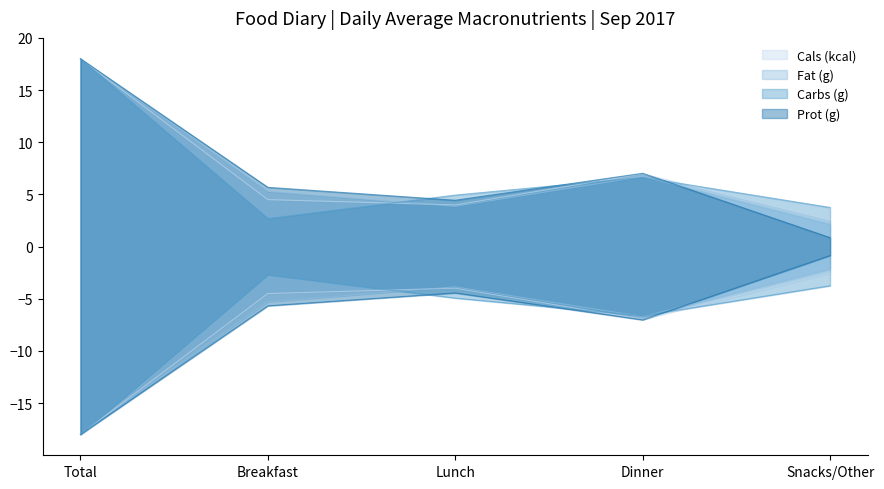

What is the lowest value of the Fat (g) series?

2.1